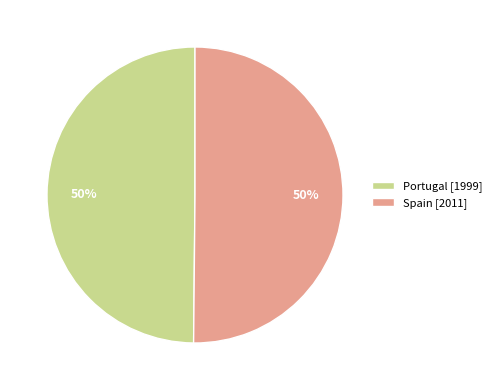

Approximately how many times larger is the value at Spain compared to Portugal?

1.0